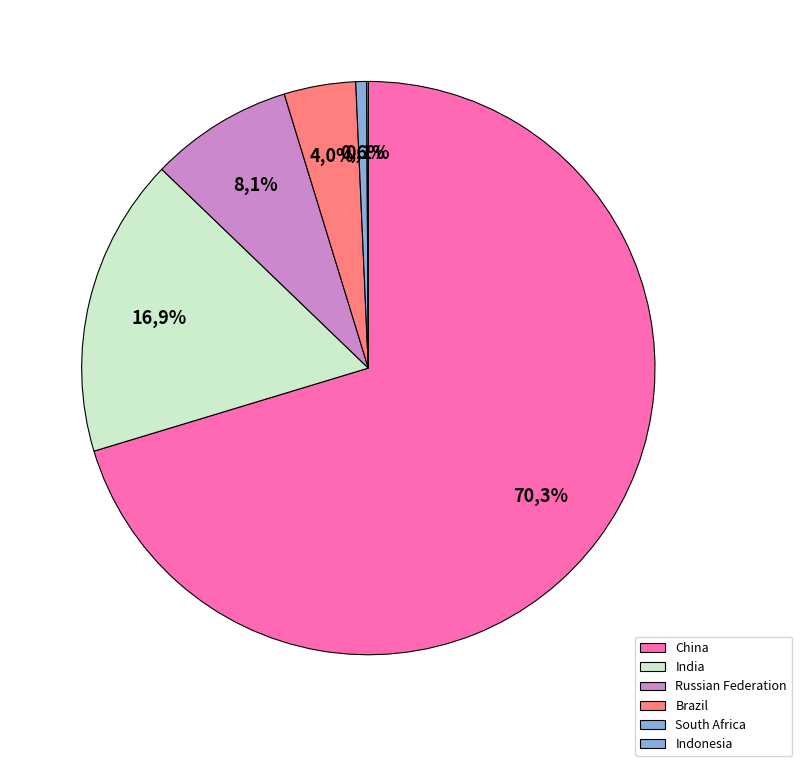

Which category has the smallest portion of the pie?

Indonesia